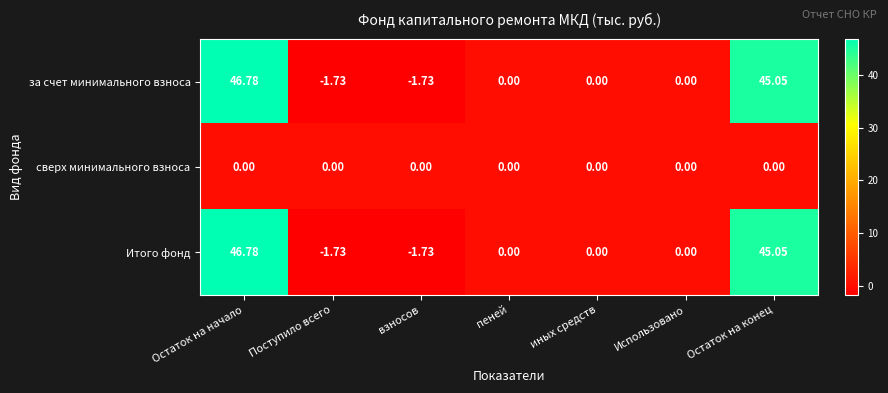

How many data points does each series have?

7